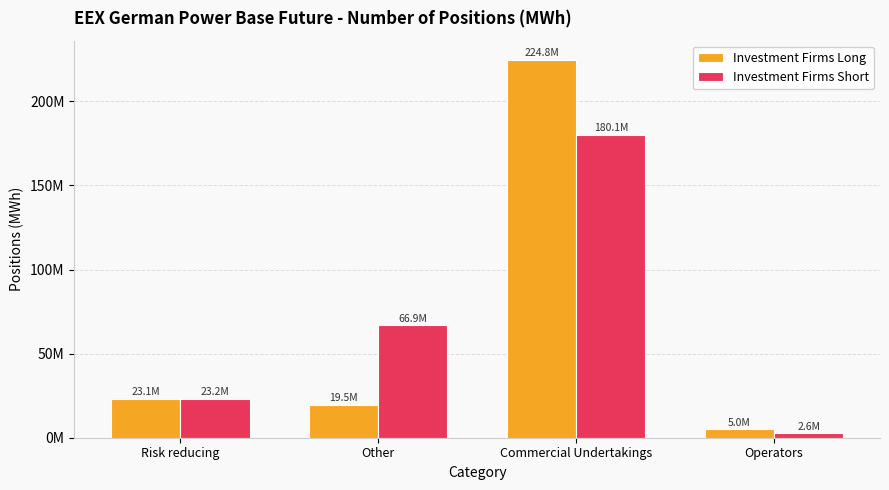

What are all the series names shown in the legend?

Investment Firms Long, Investment Firms Short